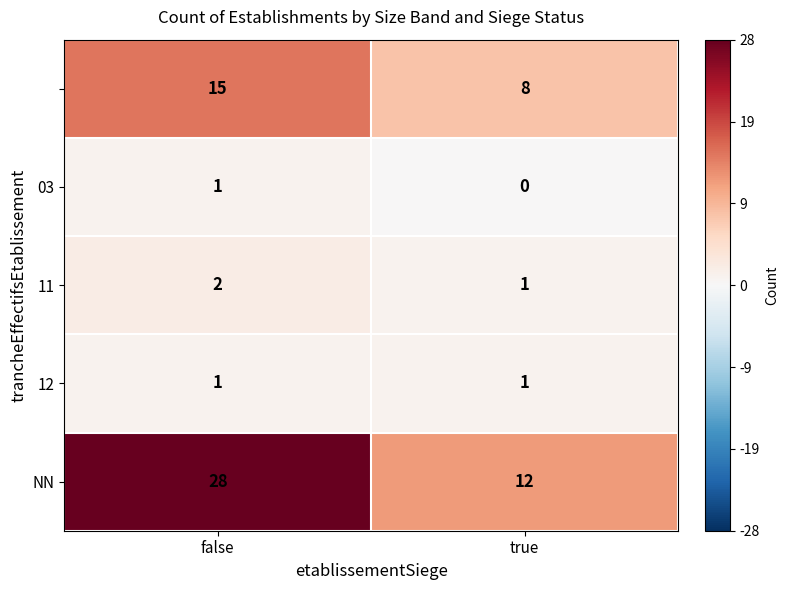

What is the difference between the highest and lowest values at true?

12